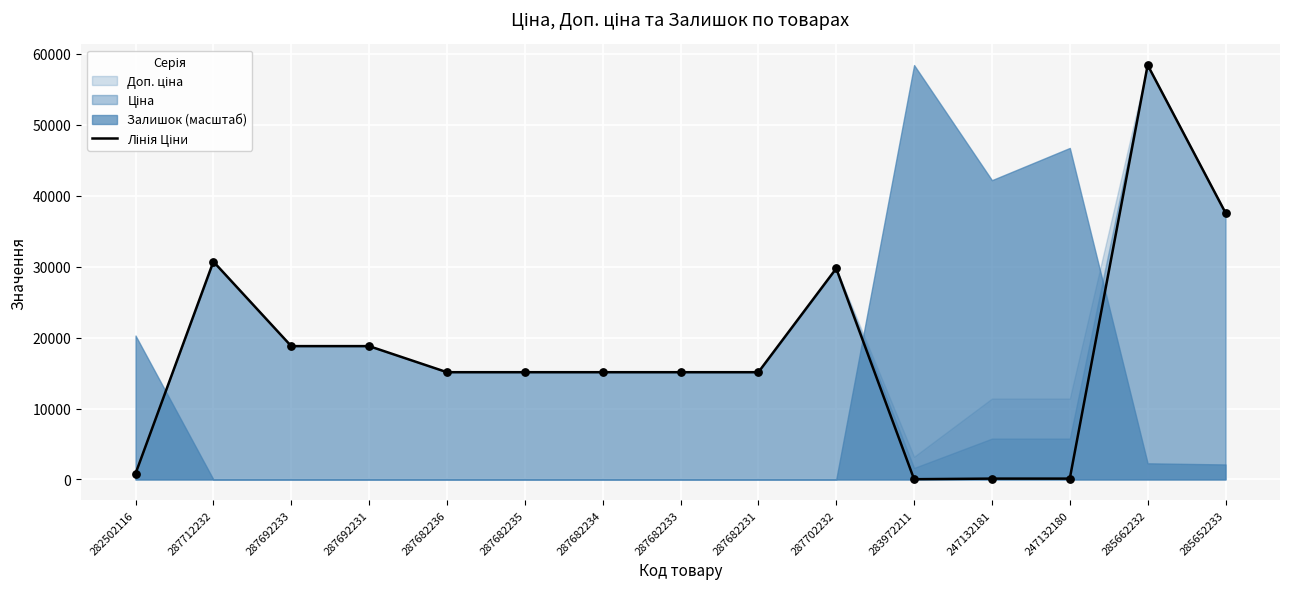

Approximately how many times larger is the value at 287702232 compared to 283972211?

928.2